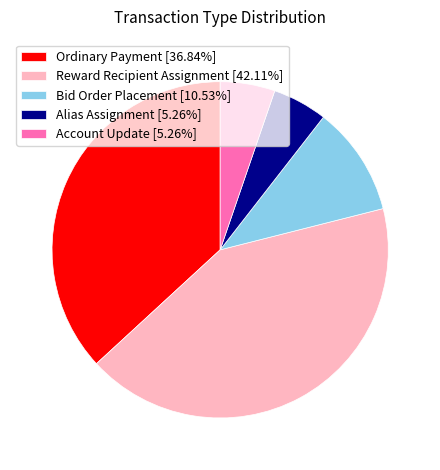

Is there a majority slice in this chart?

No